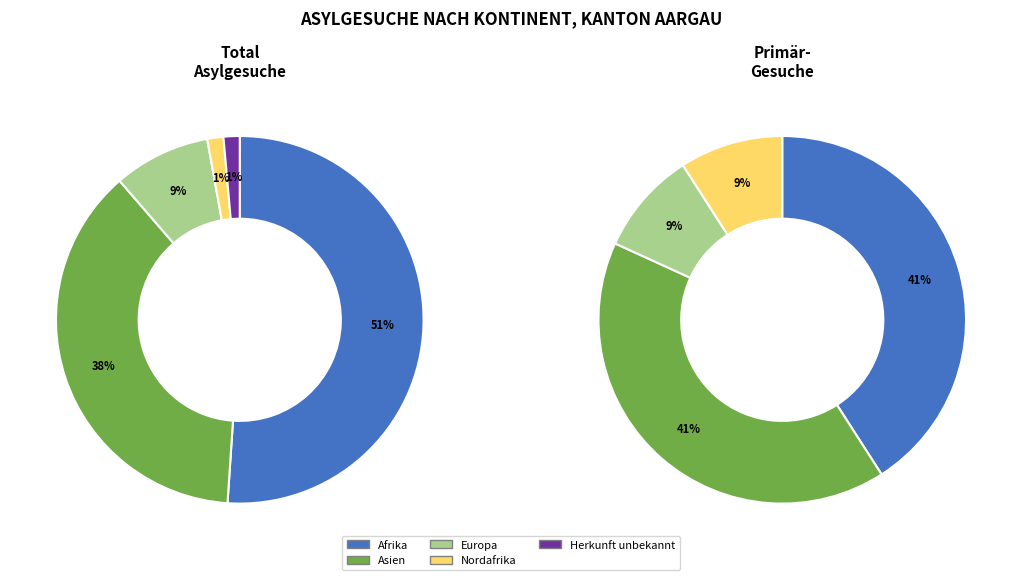

How much of the chart is everything except Europa?

91.5%